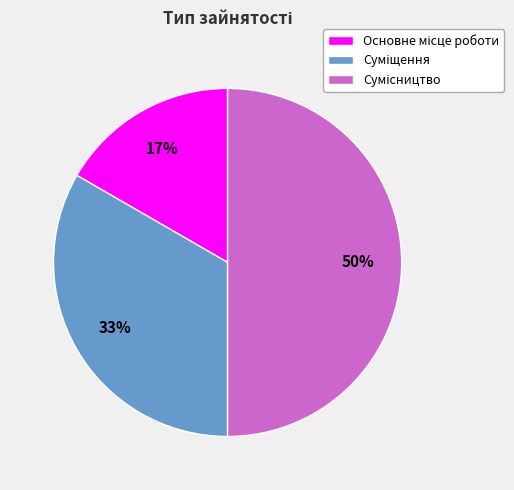

To the nearest percent, what is the difference between the largest and smallest slice percentages?

33%